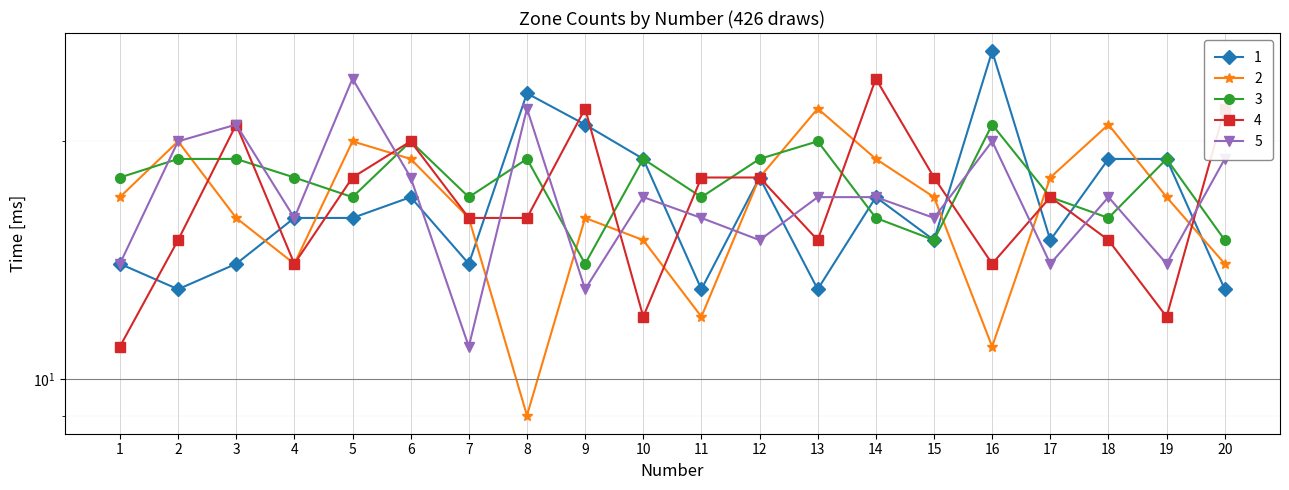

At how many categories does at least one series exceed 12?

20